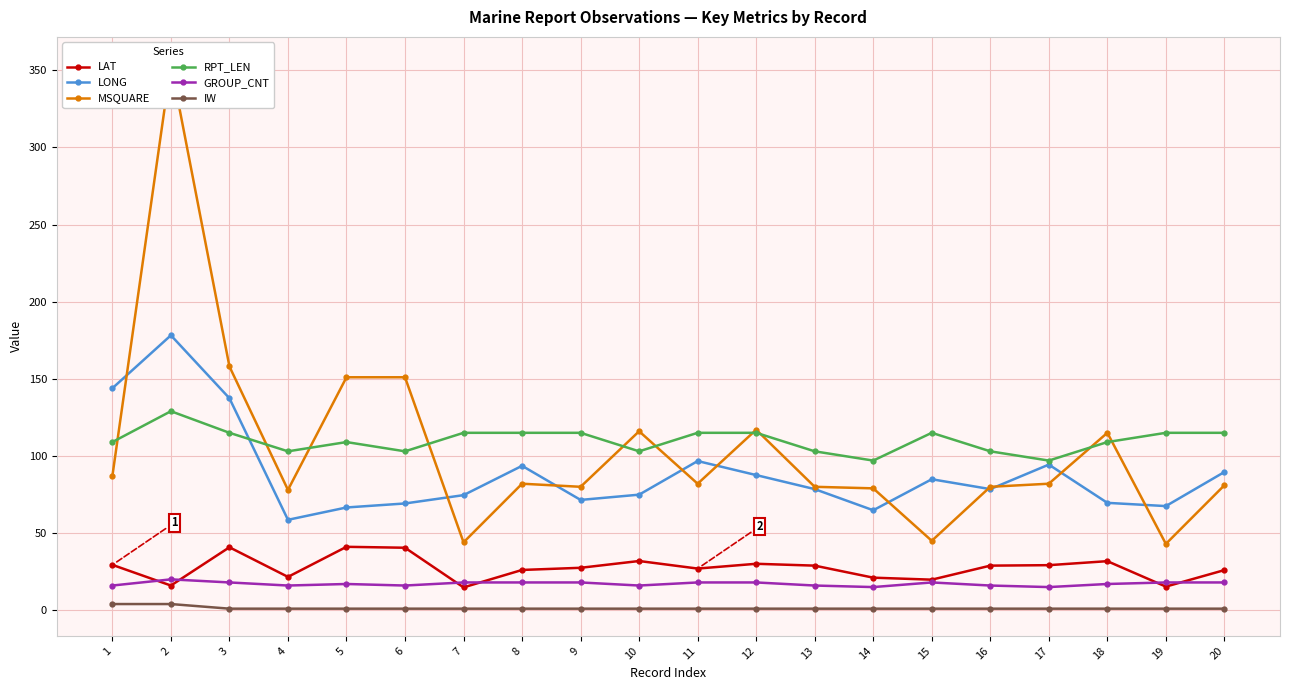

At which label does LAT reach its peak?

5